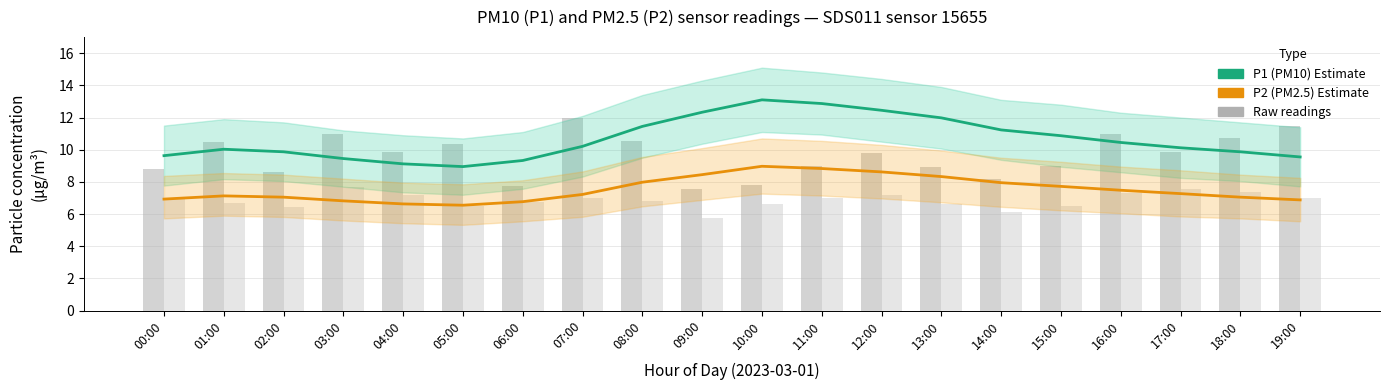

What is the label of the 8th bar from the left?

07:00